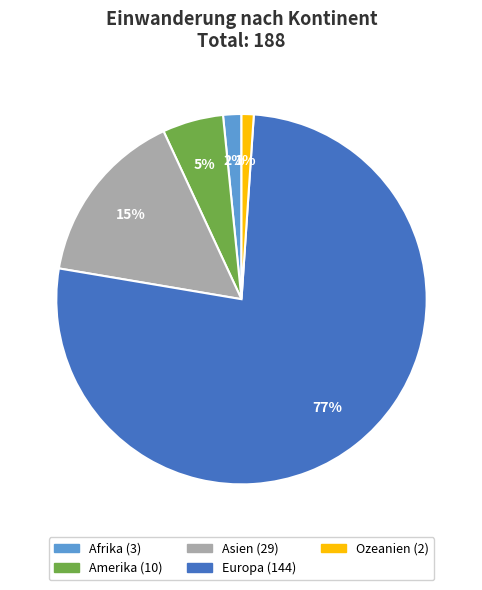

Is there a majority slice in this chart?

Yes